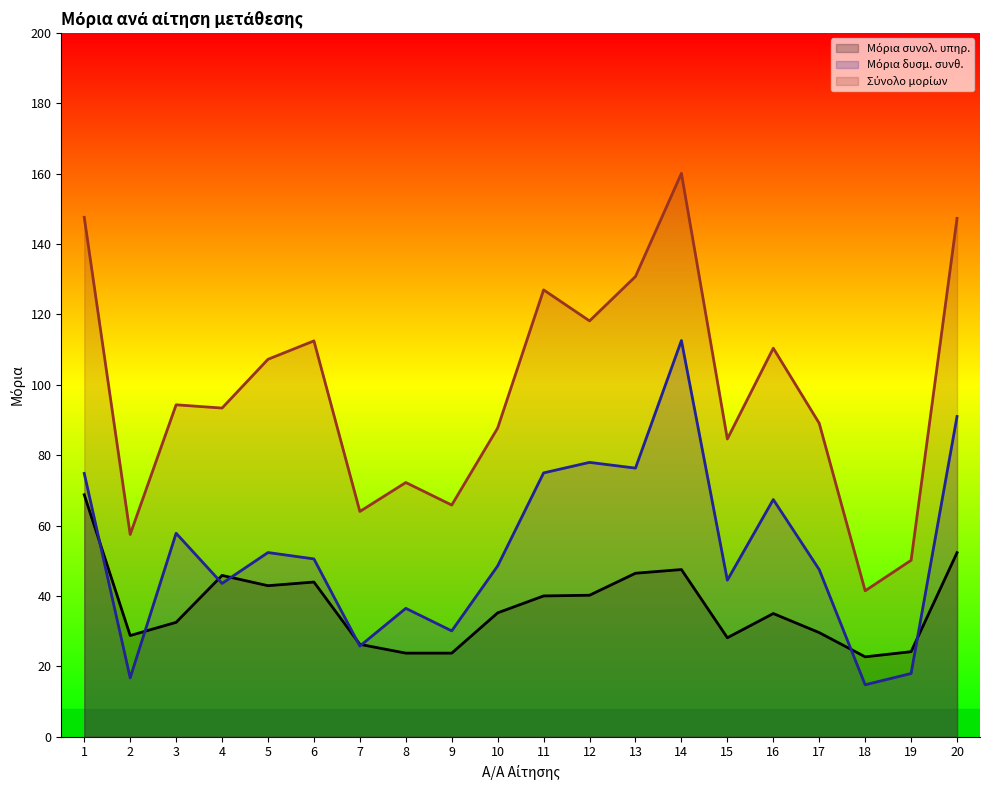

True or false: Σύνολο μορίων and Μόρια συνολ. υπηρ. intersect in this chart.

False